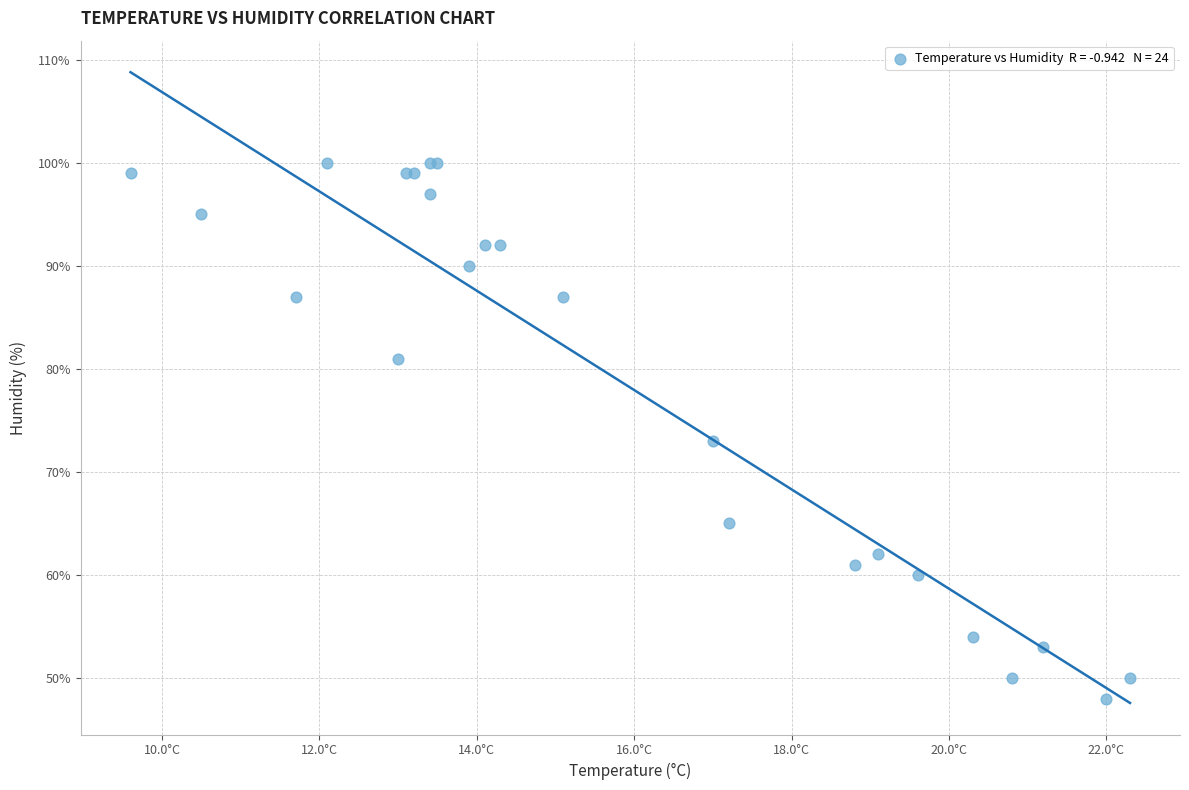

What Y value in the scatter plot is closest to 74?

73